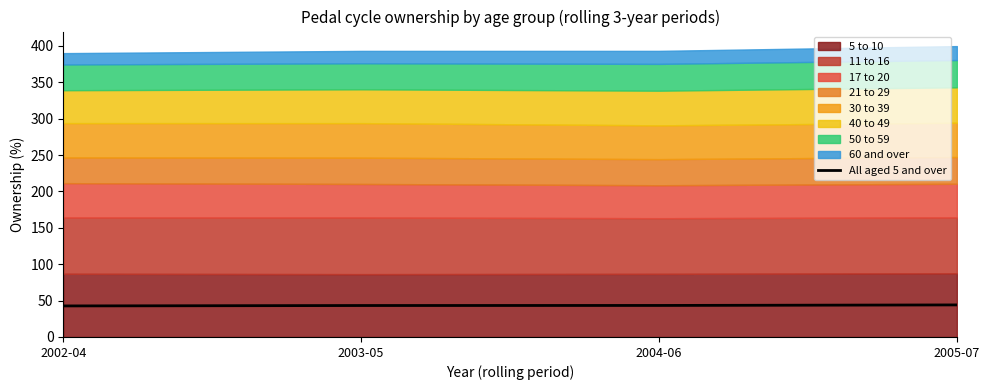

Which label corresponds to the largest value in the chart?

2005-07